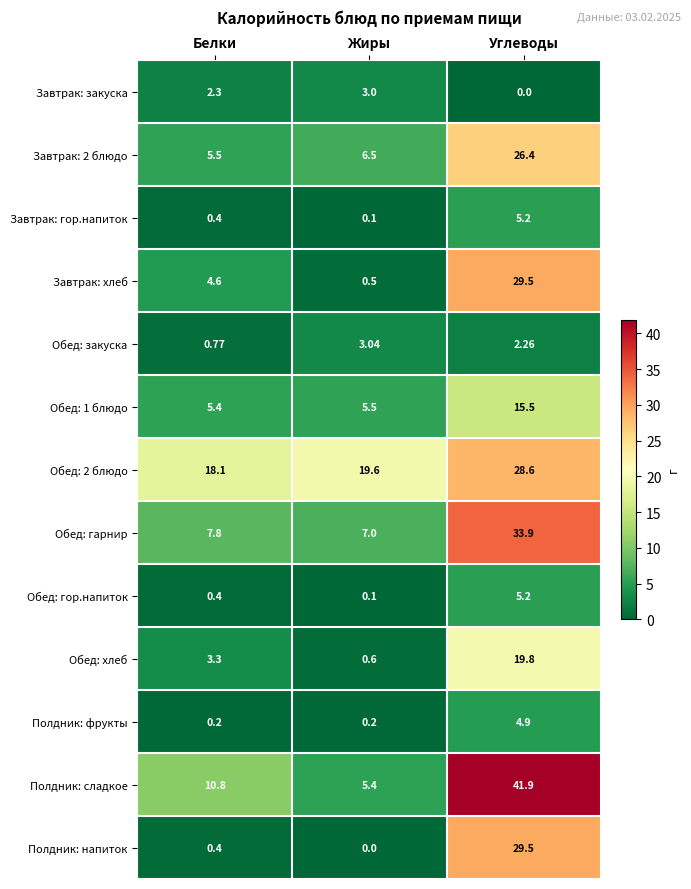

At which label is Обед: закуска closest to 1?

Белки